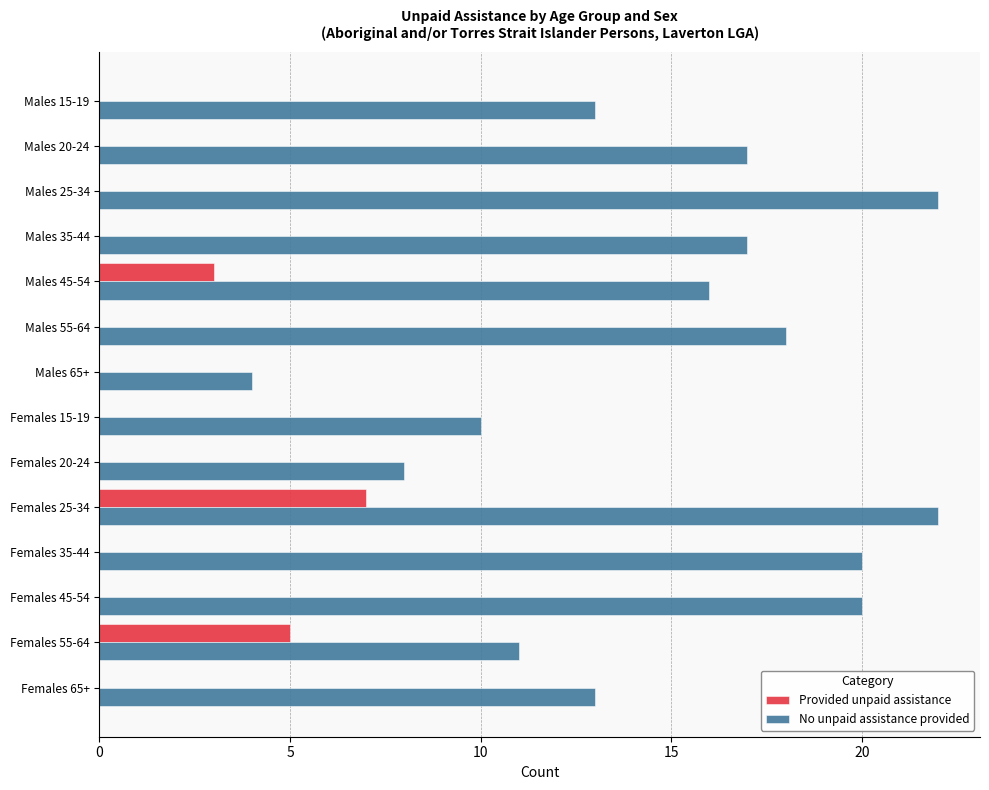

What is the sum of all Provided unpaid assistance values?

15